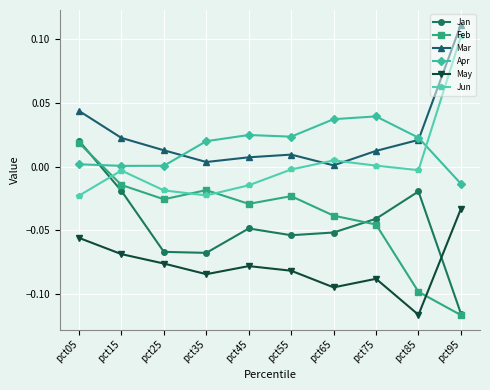

Is it true that May equals -0.1 at pct25?

True